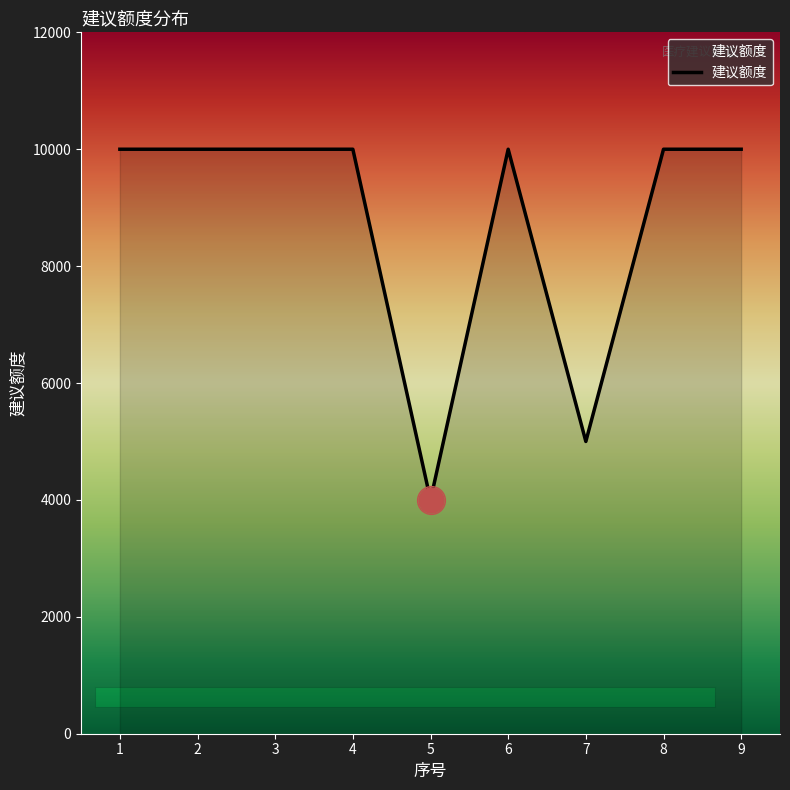

Approximately how many times larger is the value at 9 compared to 5?

2.5